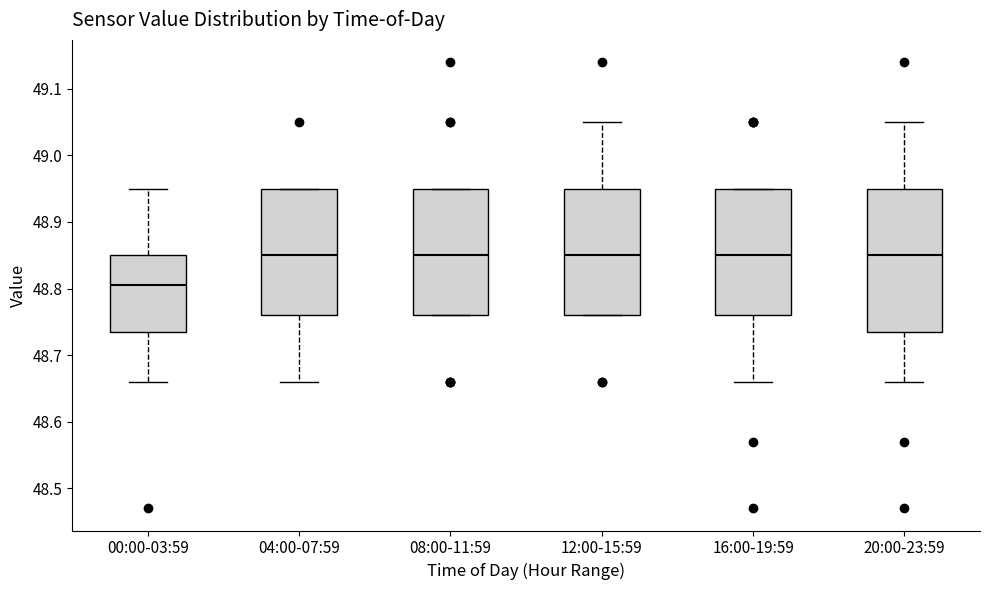

Comparing the boxes themselves (not the whiskers), which one is the tallest?

20:00-23:59